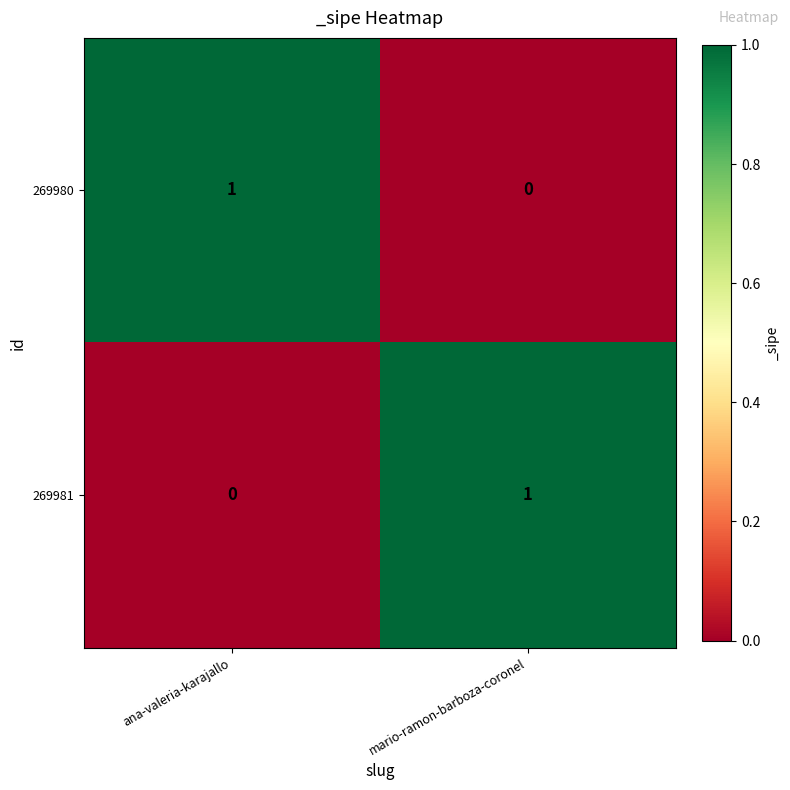

Is it true that 269981 equals 0 at ana-valeria-karajallo?

True